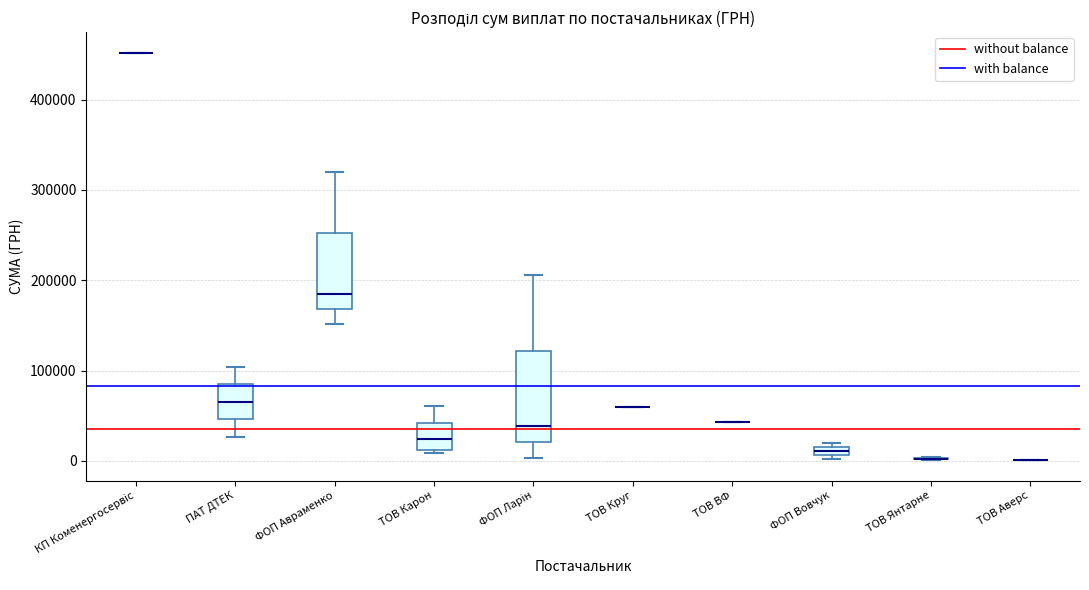

Where is the lower edge of the box for ФОП Авраменко on the y-axis? The values are not printed on the chart, so give them approximately, as read against the axis.

170000